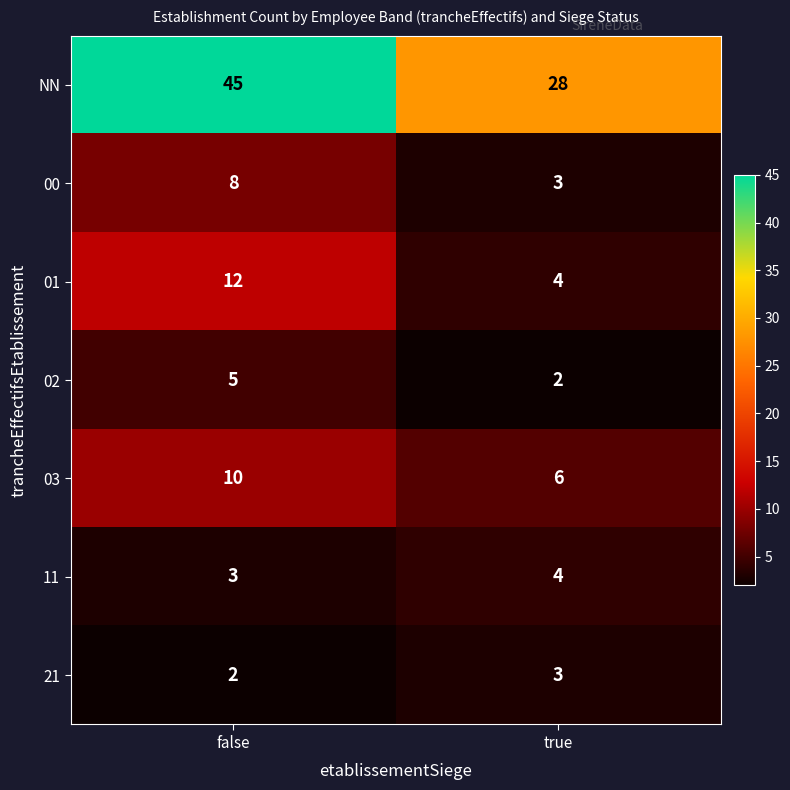

What is the total value across all series at false?

85